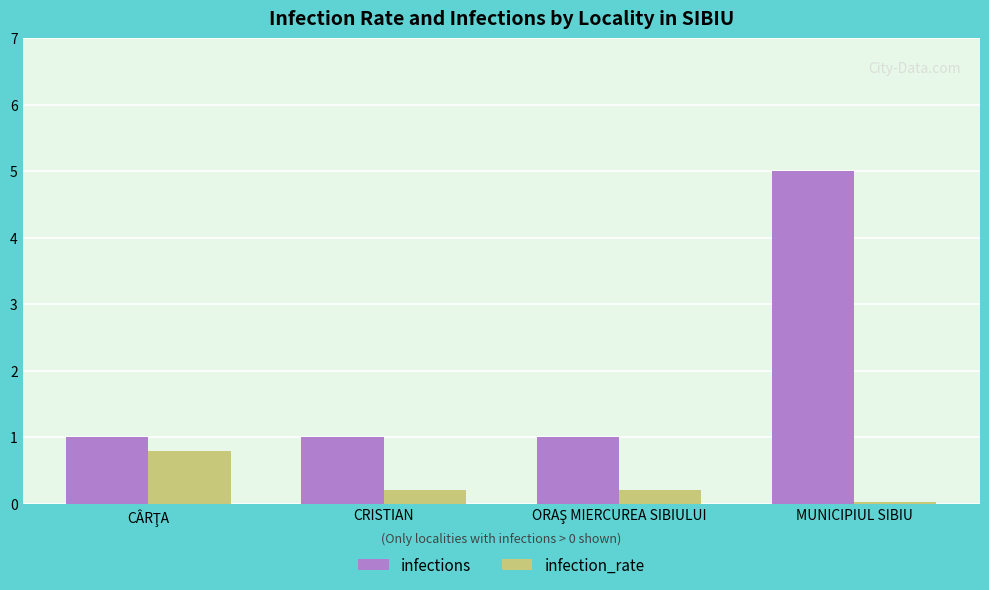

Which series has the largest total across all categories?

infections